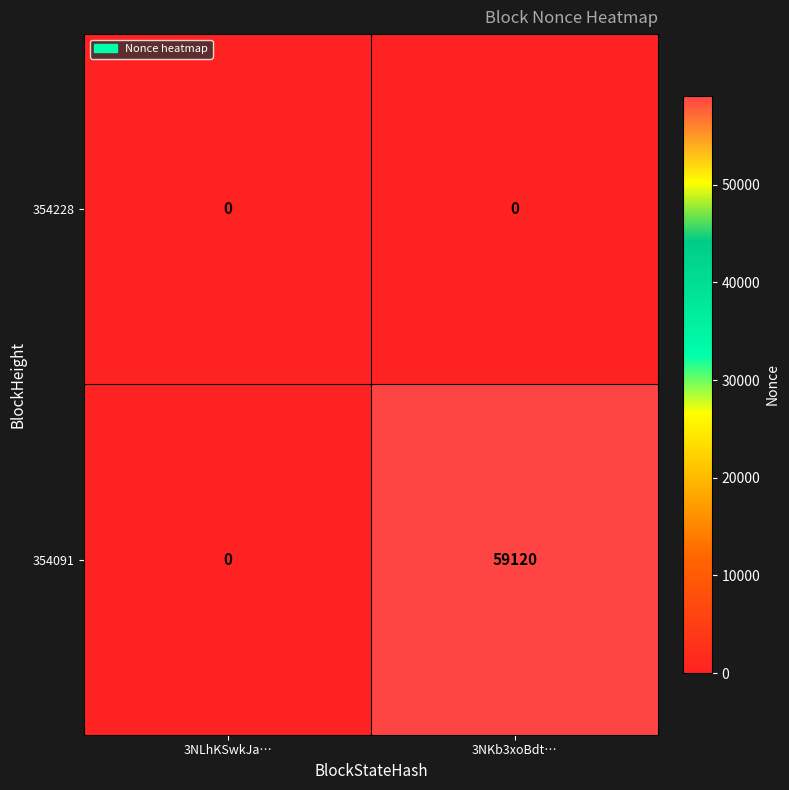

Reading right to left, what are all the values shown in this chart?

354228: 0	0
354091: 59120	0